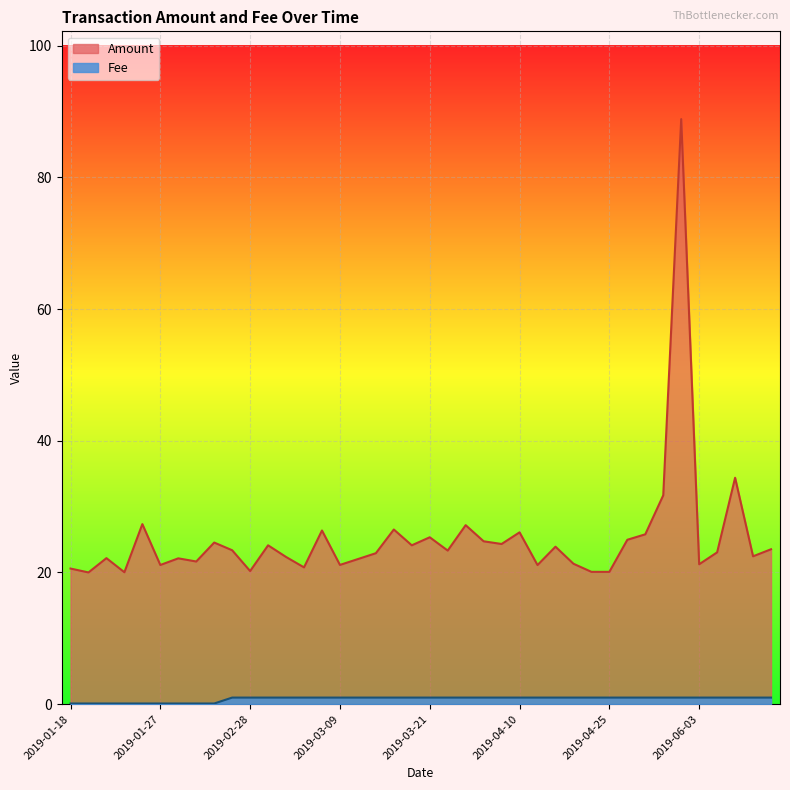

Which has a higher value, 2019-01-23 or 2019-01-18?

2019-01-18